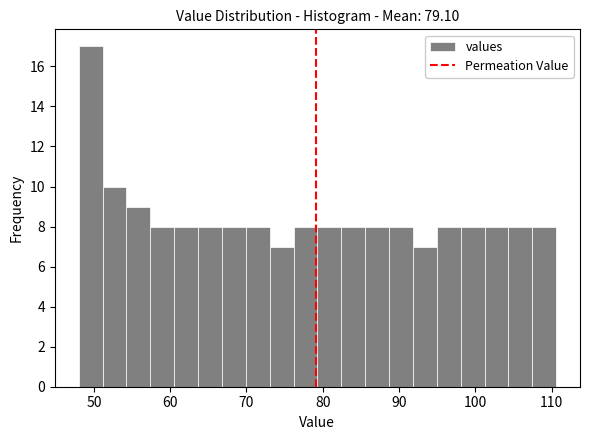

Read against the x-axis, roughly where is the centre of the tallest bar?

50